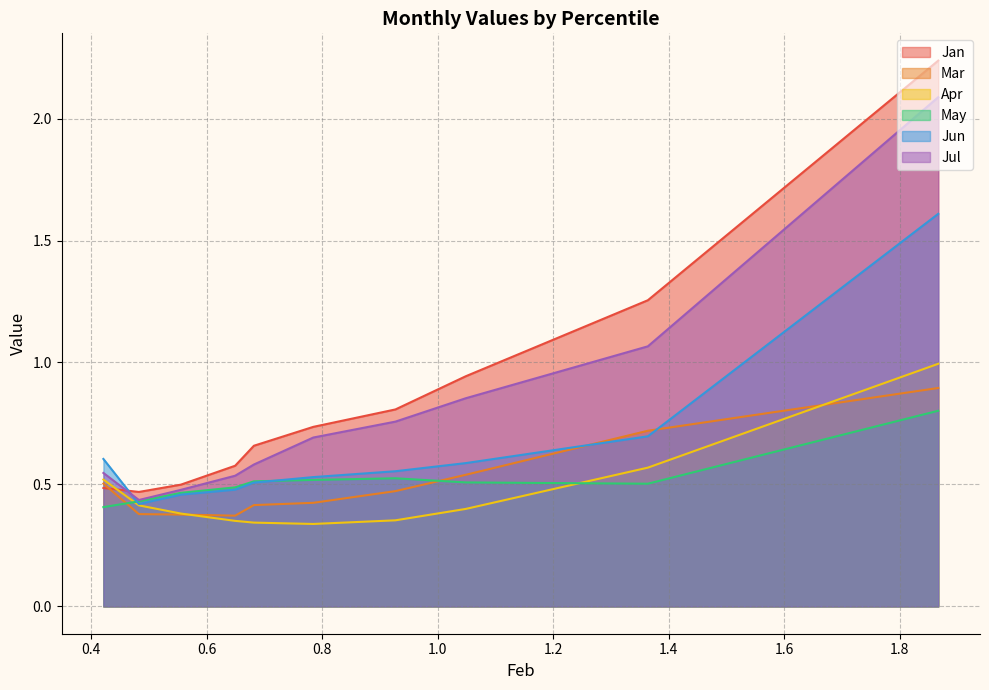

True or false: Jul and May intersect in this chart.

False